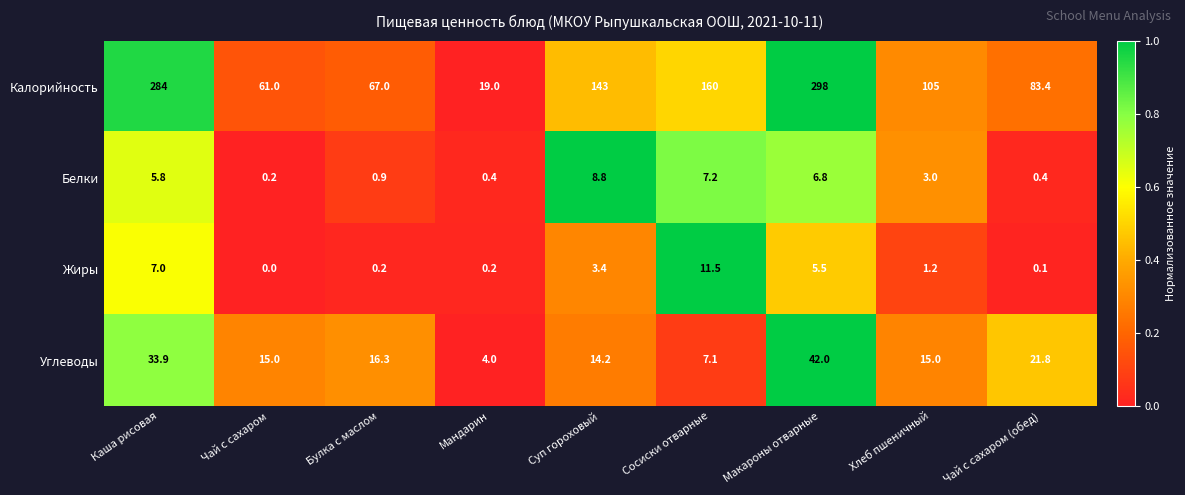

At which category does the chart reach its minimum across all series?

Чай с сахаром